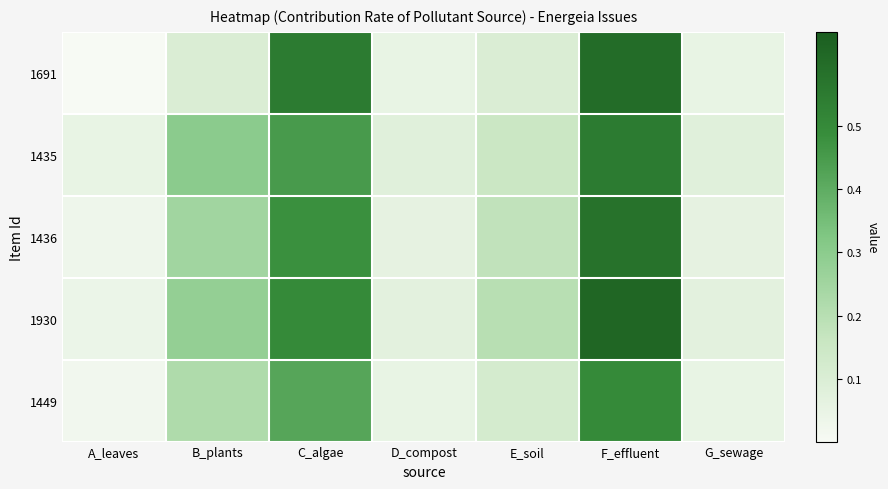

What is the total value across all series at A_leaves?

0.1